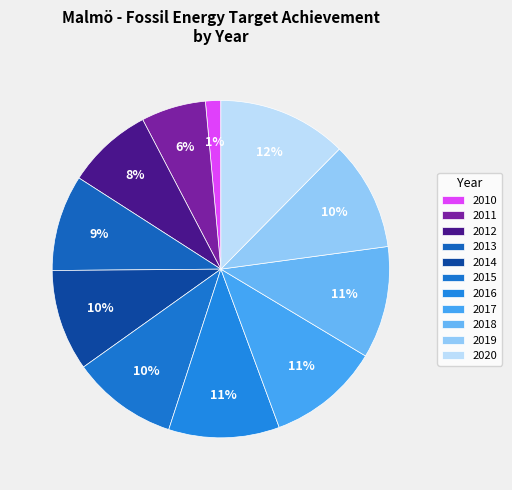

To the nearest percent, what is the difference between the largest and smallest slice percentages?

11%